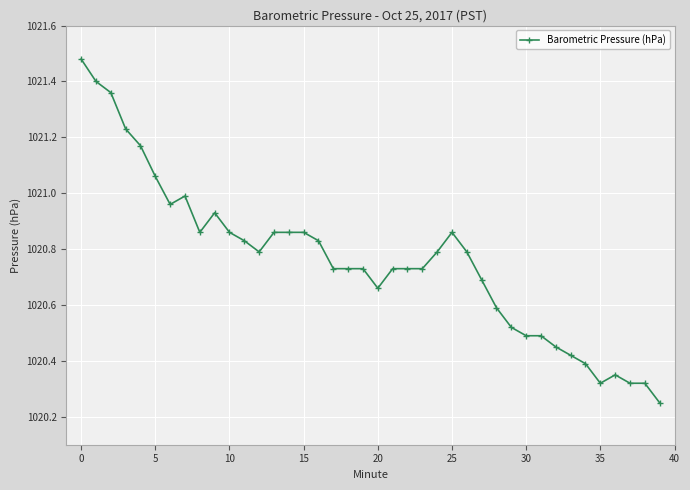

What is the sum of all values?

40830.4